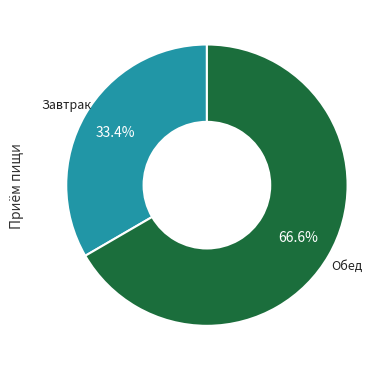

Is there any slice that represents more than half of the pie?

Yes